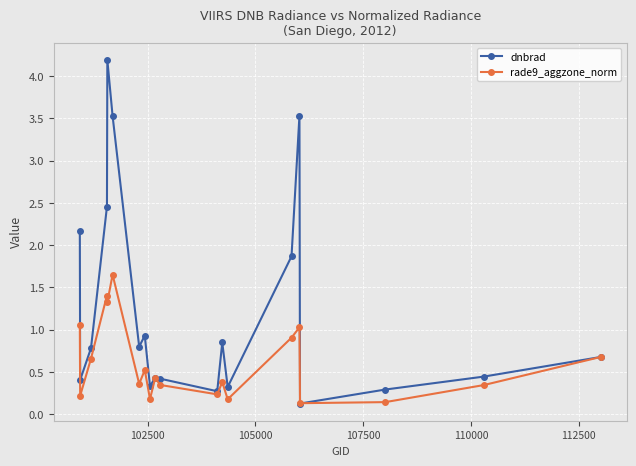

What is the highest value of the dnbrad series?

4.2